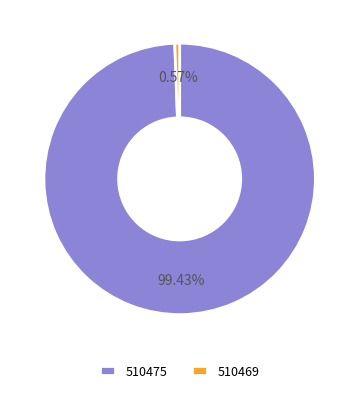

To the nearest percent, what percentage of the pie is 510469?

1%